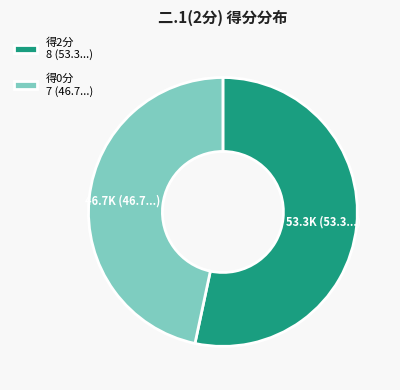

How many slices are in this pie chart?

2